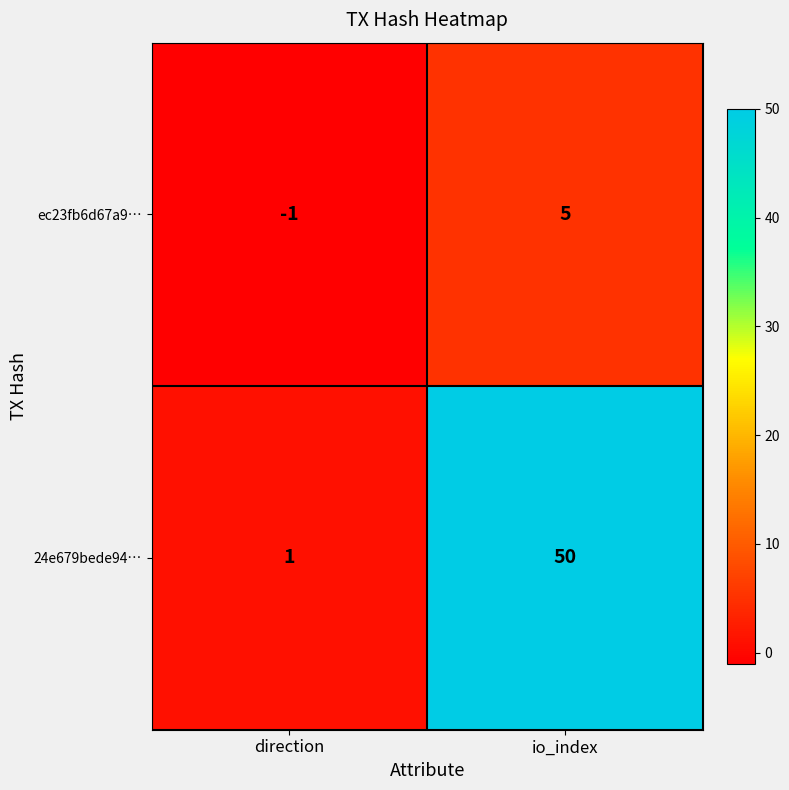

What is the difference between the highest and lowest values at io_index?

45